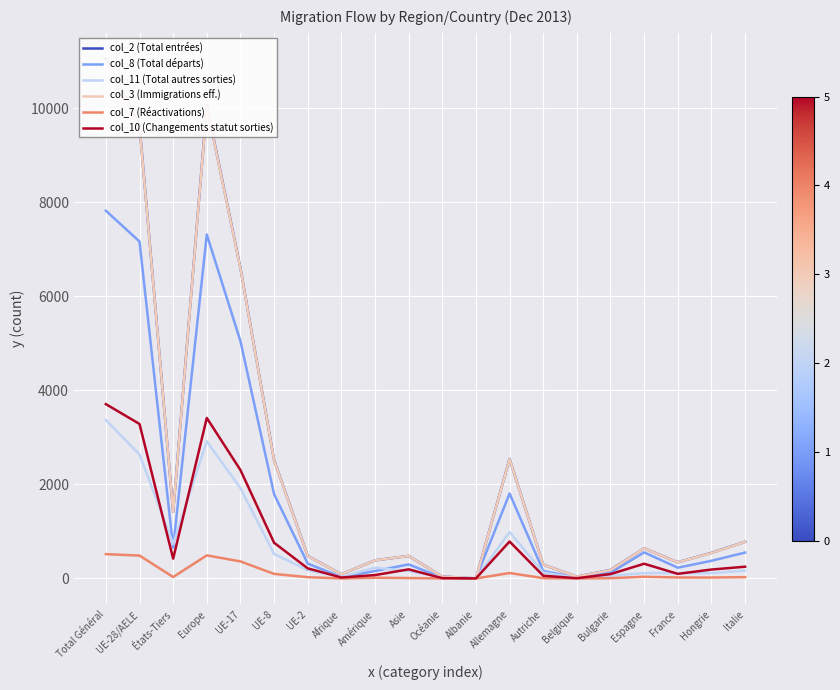

Is the value of col_7 (Réactivations) at UE-8 greater than the value of col_3 (Immigrations eff.) at États-Tiers?

No